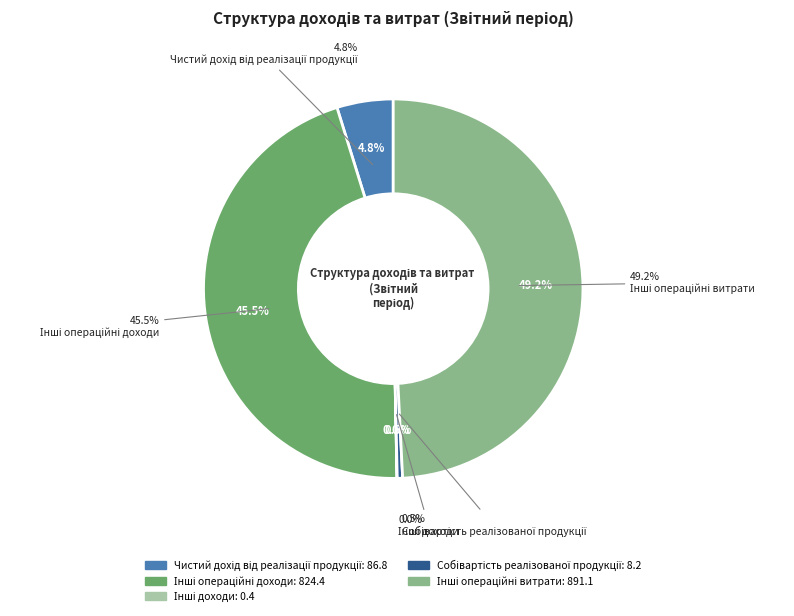

Between Інші операційні витрати and Чистий дохід від реалізації продукції, which is larger?

Інші операційні витрати